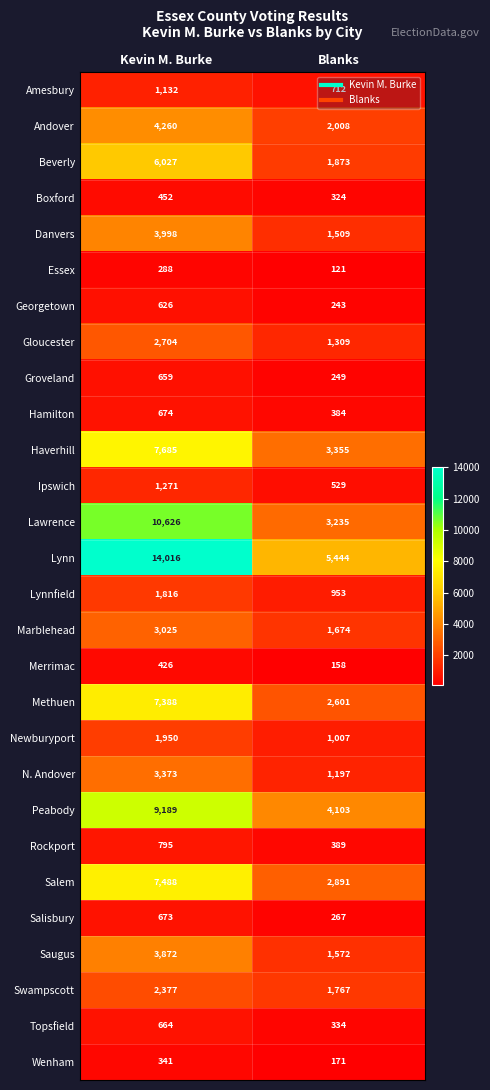

Which category has the lowest value across all series?

Blanks